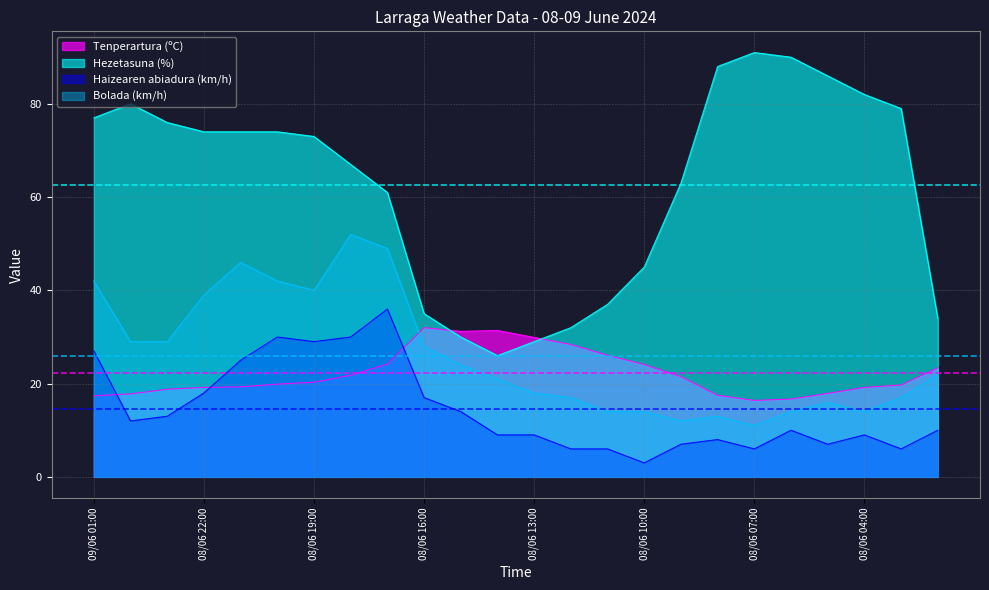

List the labels in order of Haizearen abiadura (km/h) value, largest first.

08/06 17:00, 08/06 20:00, 08/06 18:00, 08/06 19:00, 09/06 01:00, 08/06 21:00, 08/06 22:00, 08/06 16:00, 08/06 15:00, 08/06 23:00, 09/06 00:00, 08/06 06:00, 08/06 02:00, 08/06 14:00, 08/06 13:00, 08/06 04:00, 08/06 08:00, 08/06 09:00, 08/06 05:00, 08/06 12:00, 08/06 11:00, 08/06 07:00, 08/06 03:00, 08/06 10:00